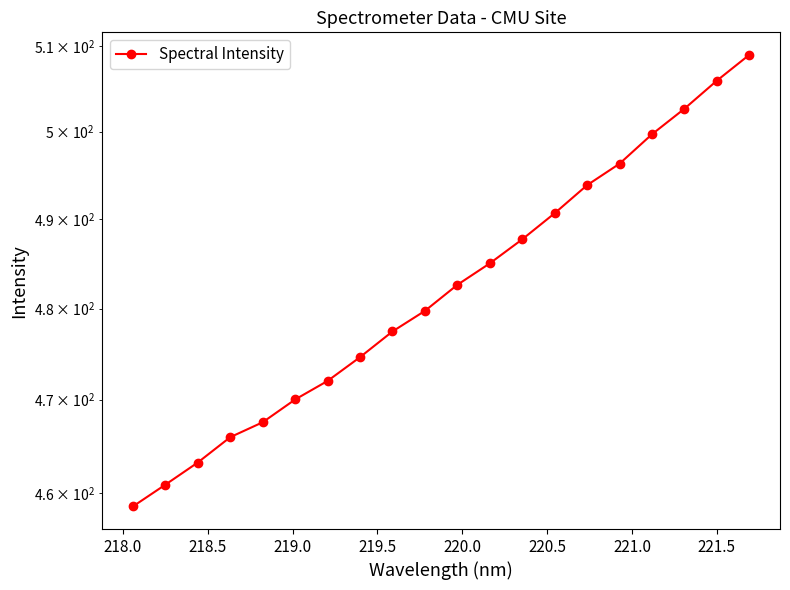

True or false: the data shows 248.2 at 220.5.

False